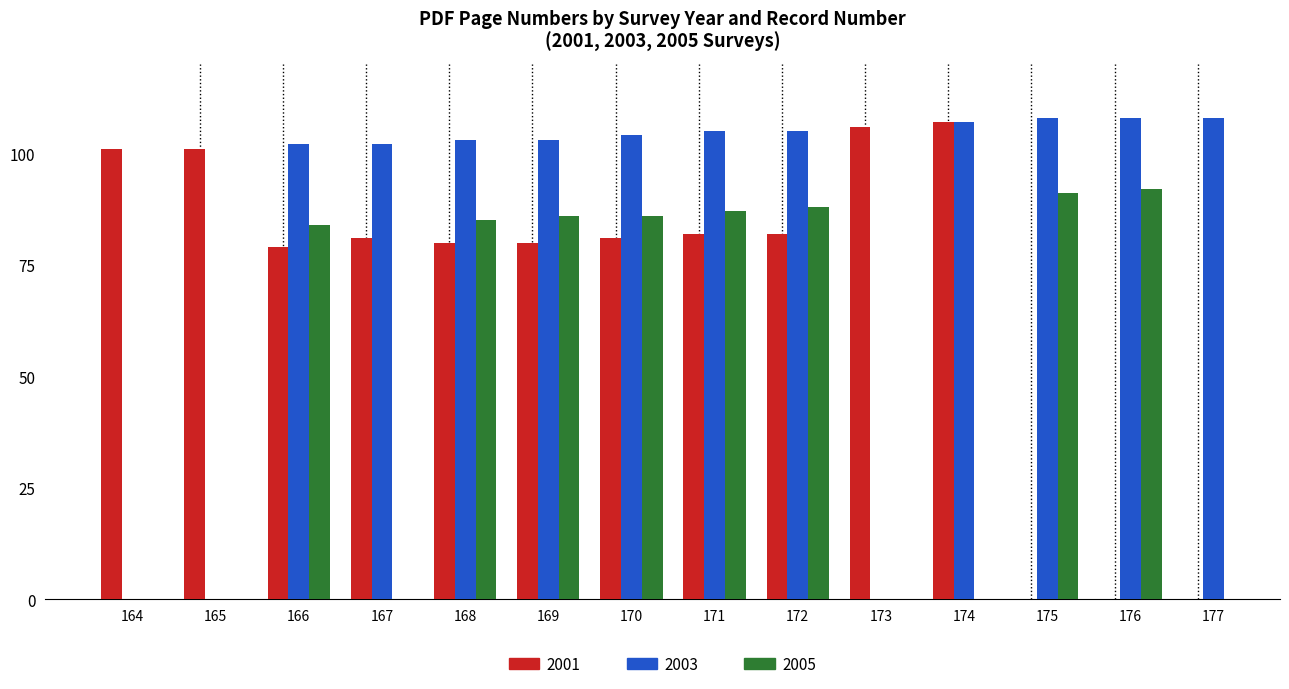

How many groups of bars are there?

14